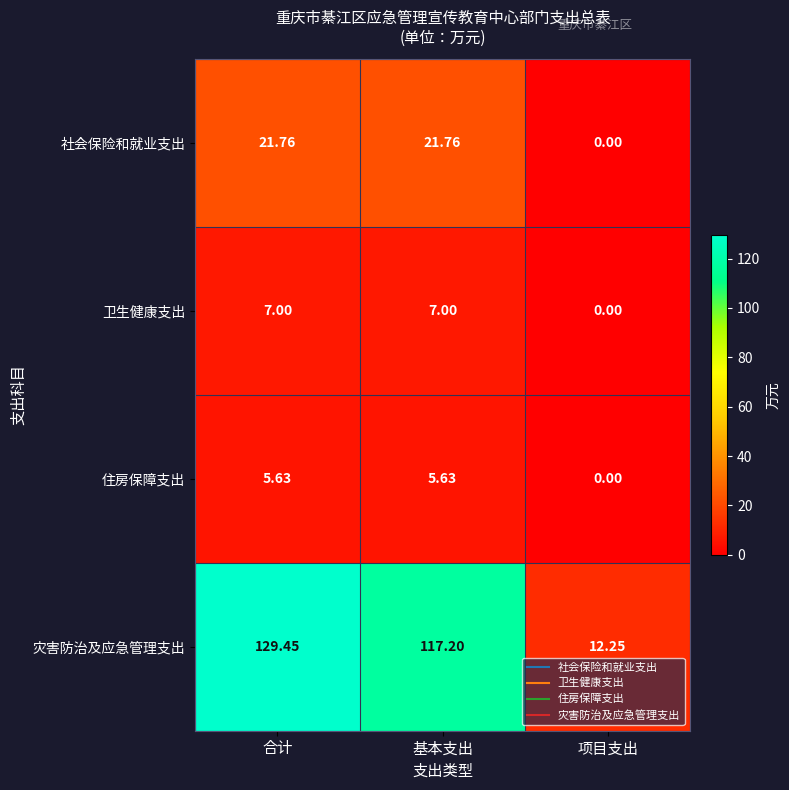

Which series has the largest range (max minus min)?

灾害防治及应急管理支出